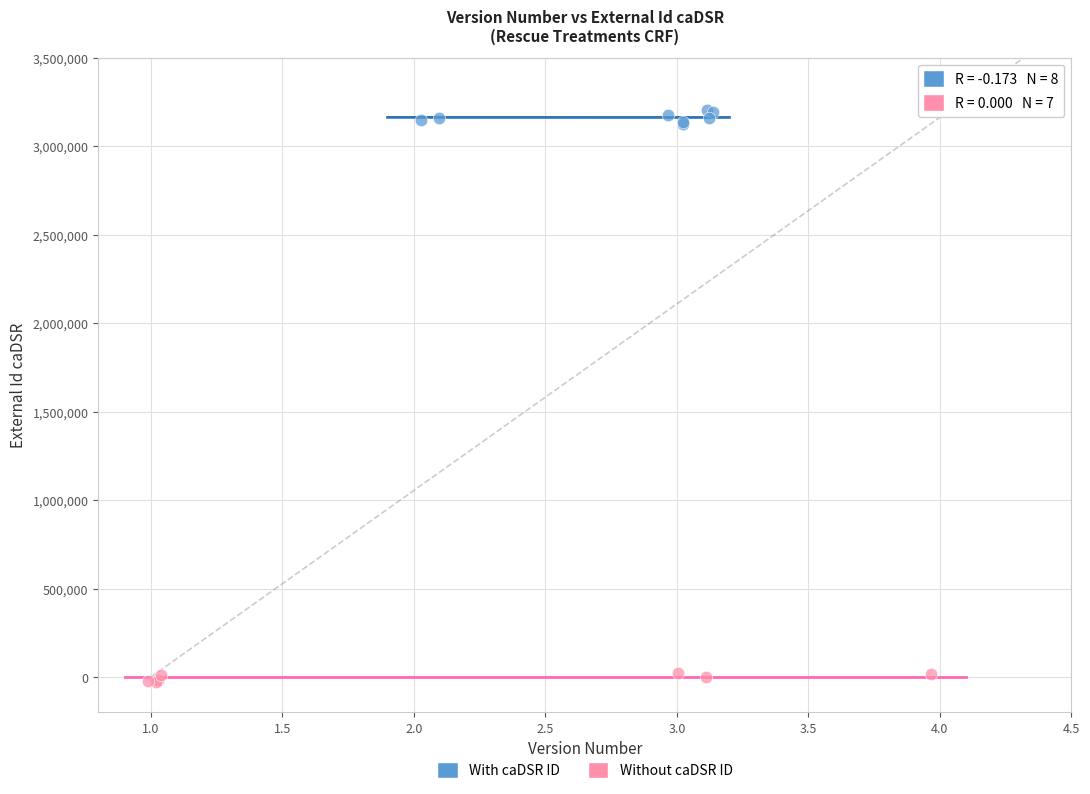

Which series reaches the maximum Y coordinate?

With caDSR ID